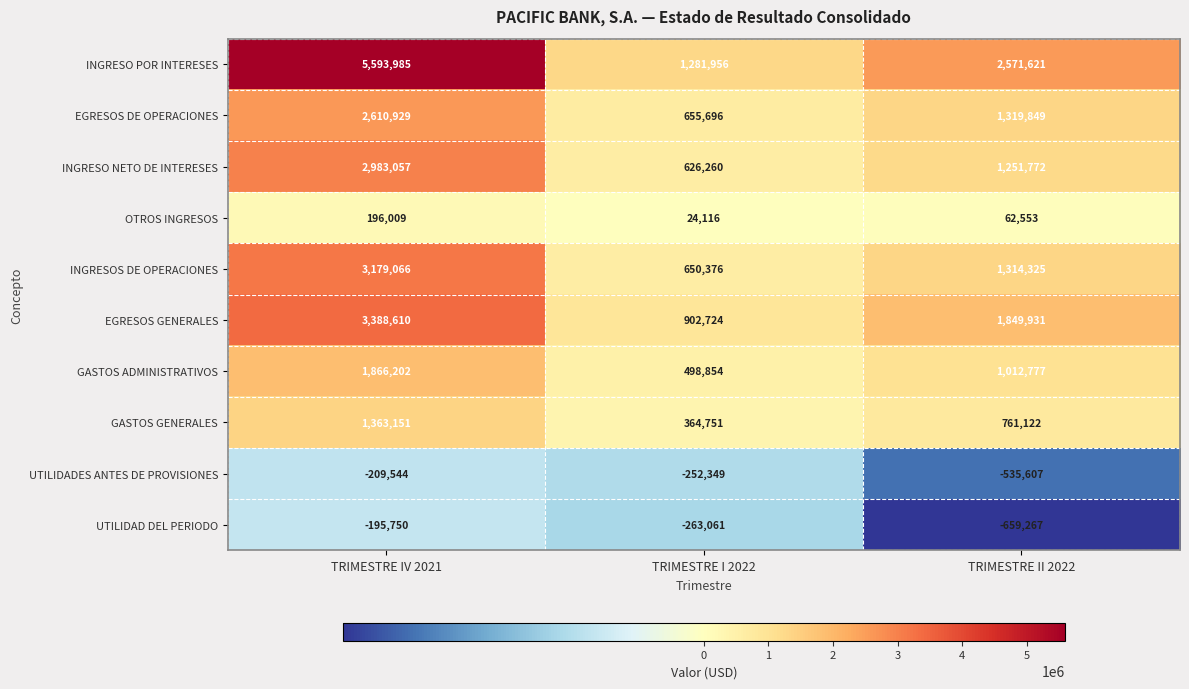

What is the sum of all INGRESO NETO DE INTERESES values?

4861089